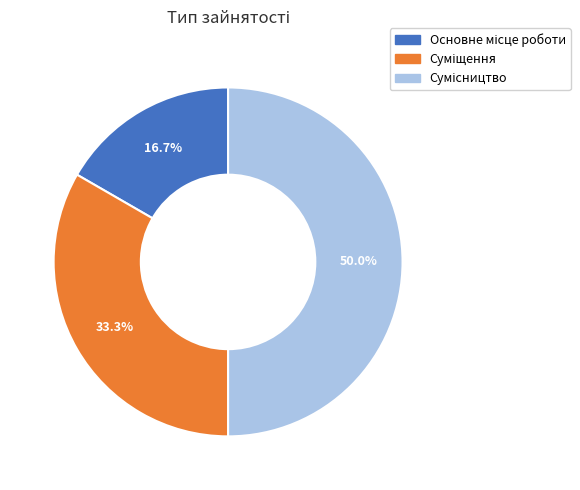

How many slices are in this pie chart?

3